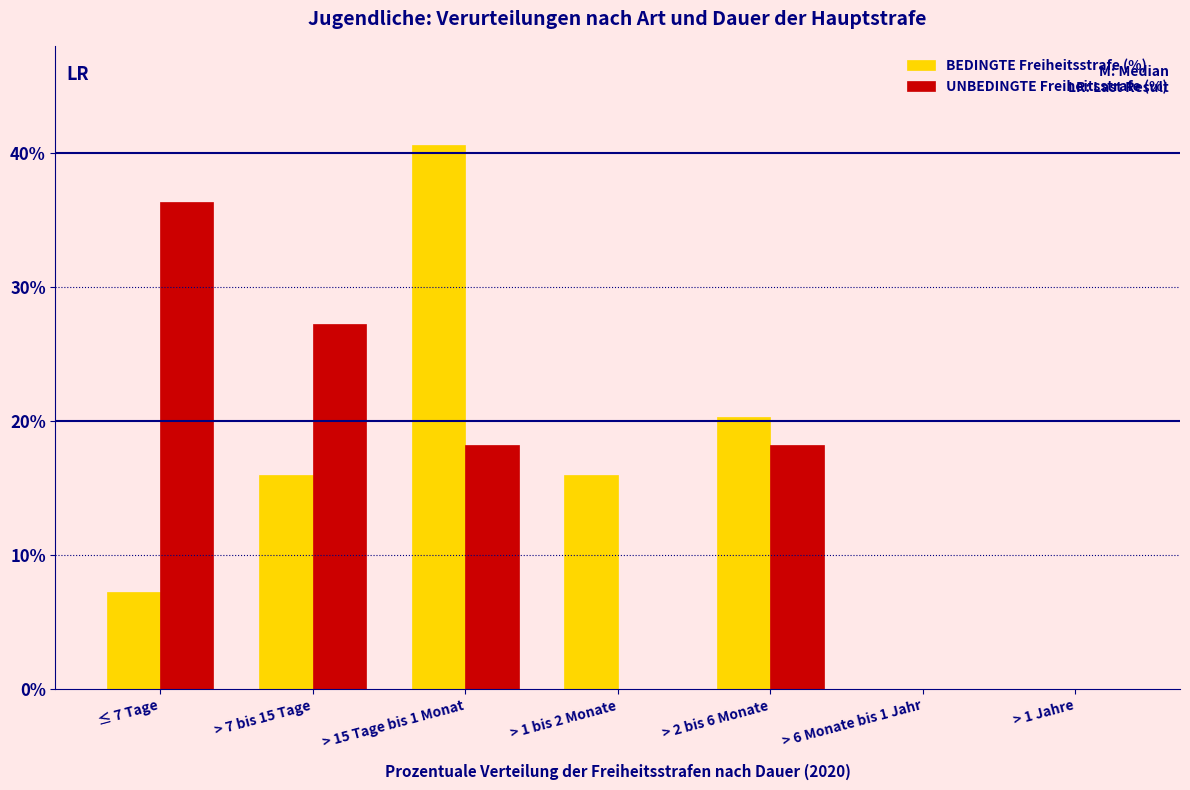

Reading right to left, what are all the values shown in this chart?

BEDINGTE Freiheitsstrafe (%): > 1 Jahre=0.0	> 6 Monate bis 1 Jahr=0.0	> 2 bis 6 Monate=20.3	> 1 bis 2 Monate=15.9	> 15 Tage bis 1 Monat=40.6	> 7 bis 15 Tage=15.9	≤ 7 Tage=7.2
UNBEDINGTE Freiheitsstrafe (%): > 1 Jahre=0.0	> 6 Monate bis 1 Jahr=0.0	> 2 bis 6 Monate=18.2	> 1 bis 2 Monate=0.0	> 15 Tage bis 1 Monat=18.2	> 7 bis 15 Tage=27.3	≤ 7 Tage=36.4